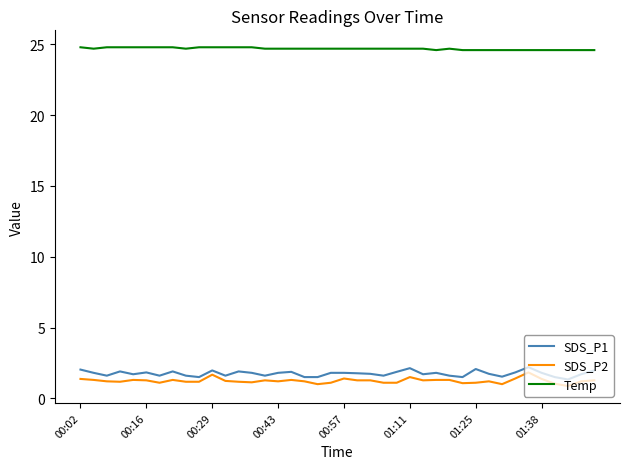

True or false: Temp and SDS_P1 cross at least once.

False